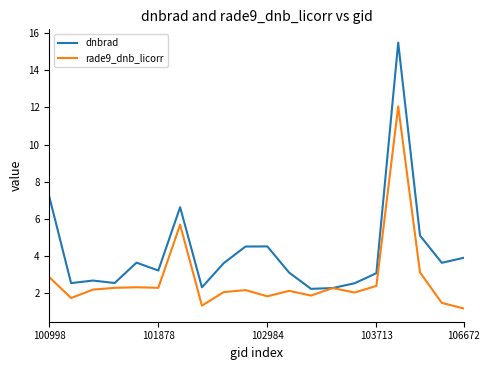

Which series has the largest total across all categories?

dnbrad